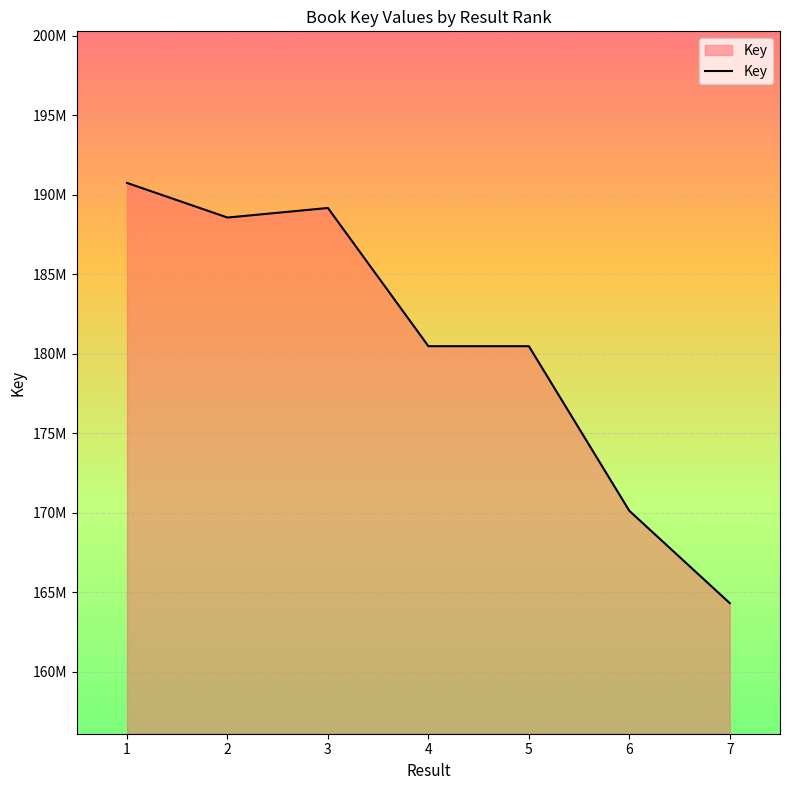

Reading left to right, transcribe all the data shown in this chart.

190746987	188569152	189170647	180475753	180475476	170119376	164309084